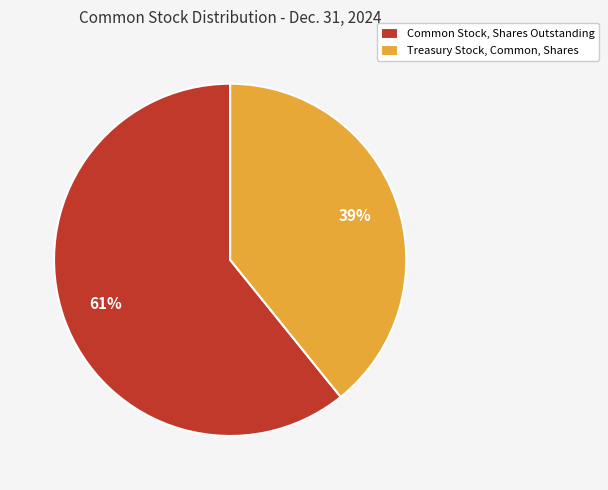

Does any single category account for the majority?

Yes